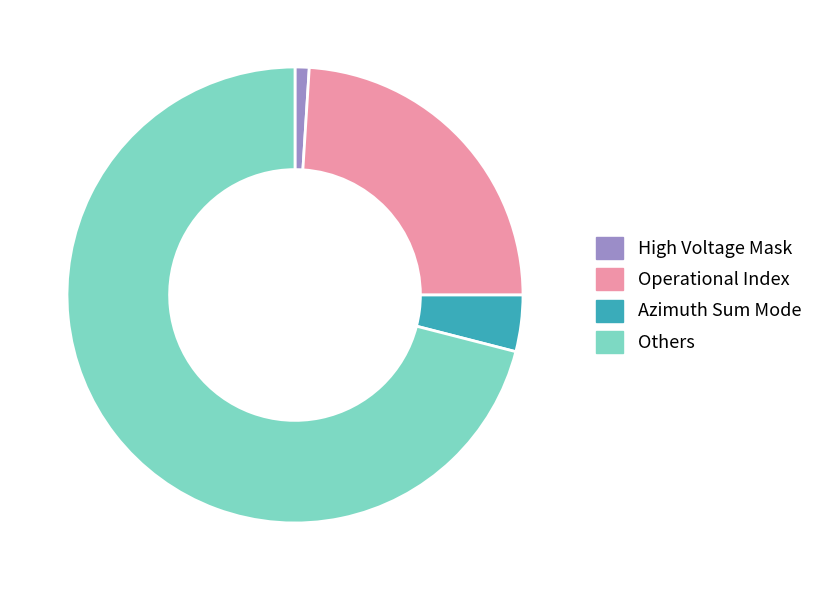

Rank the categories by value from lowest to highest.

High Voltage Mask, Azimuth Sum Mode, Operational Index, Others